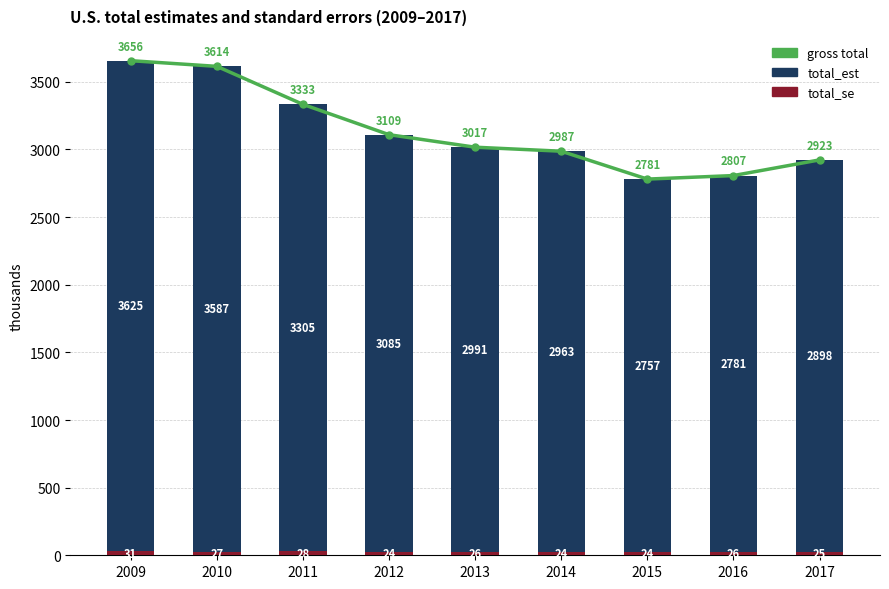

What value does the total_se series have at 2009?

31.3